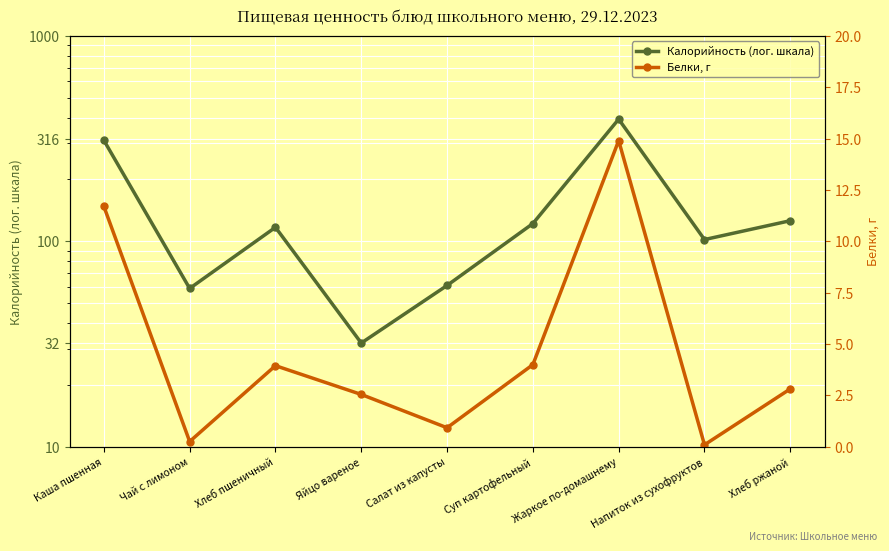

How many data points does each series have?

9